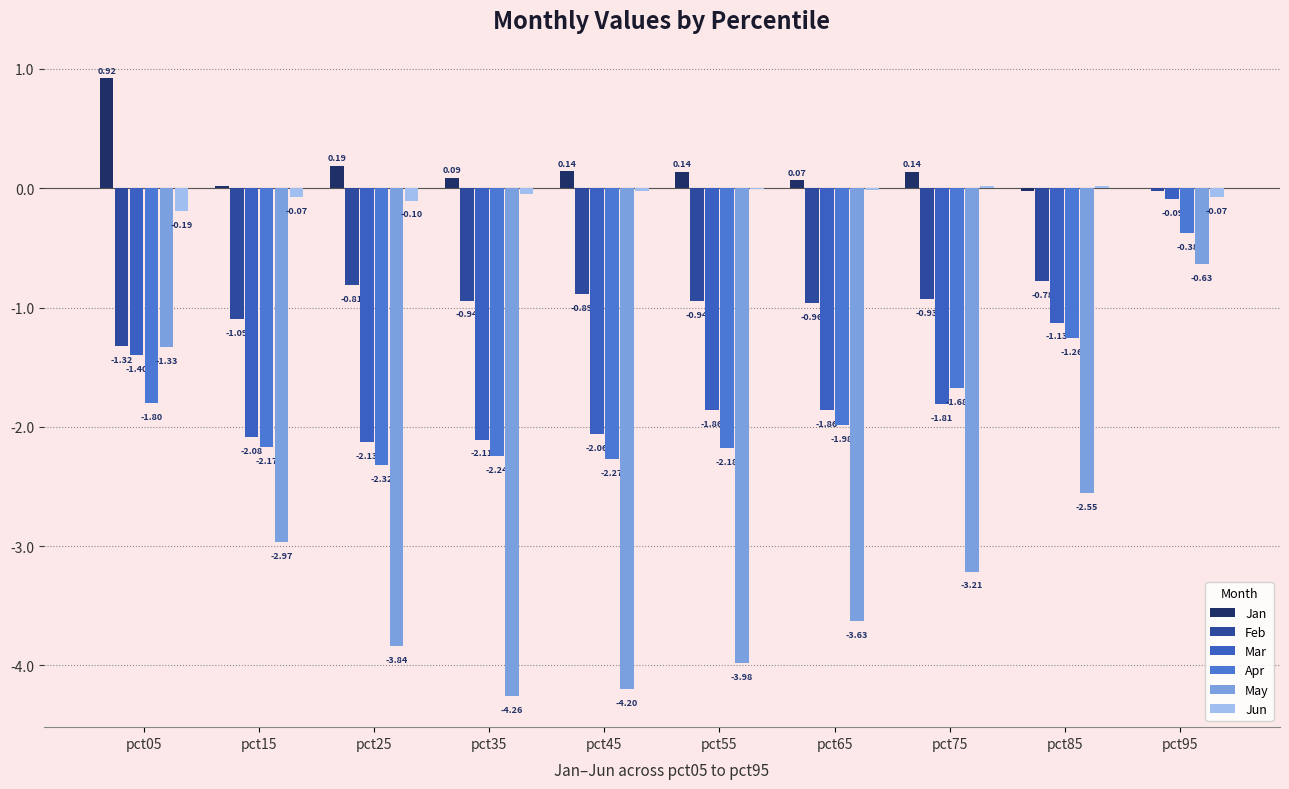

Reading left to right, list all the values displayed in this chart.

Jan: 0.9	0.0	0.2	0.1	0.1	0.1	0.1	0.1	-0.0	0.0
Feb: -1.3	-1.1	-0.8	-0.9	-0.9	-0.9	-1.0	-0.9	-0.8	-0.0
Mar: -1.4	-2.1	-2.1	-2.1	-2.1	-1.9	-1.9	-1.8	-1.1	-0.1
Apr: -1.8	-2.2	-2.3	-2.2	-2.3	-2.2	-2.0	-1.7	-1.3	-0.4
May: -1.3	-3.0	-3.8	-4.3	-4.2	-4.0	-3.6	-3.2	-2.6	-0.6
Jun: -0.2	-0.1	-0.1	-0.0	-0.0	-0.0	-0.0	0.0	0.0	-0.1